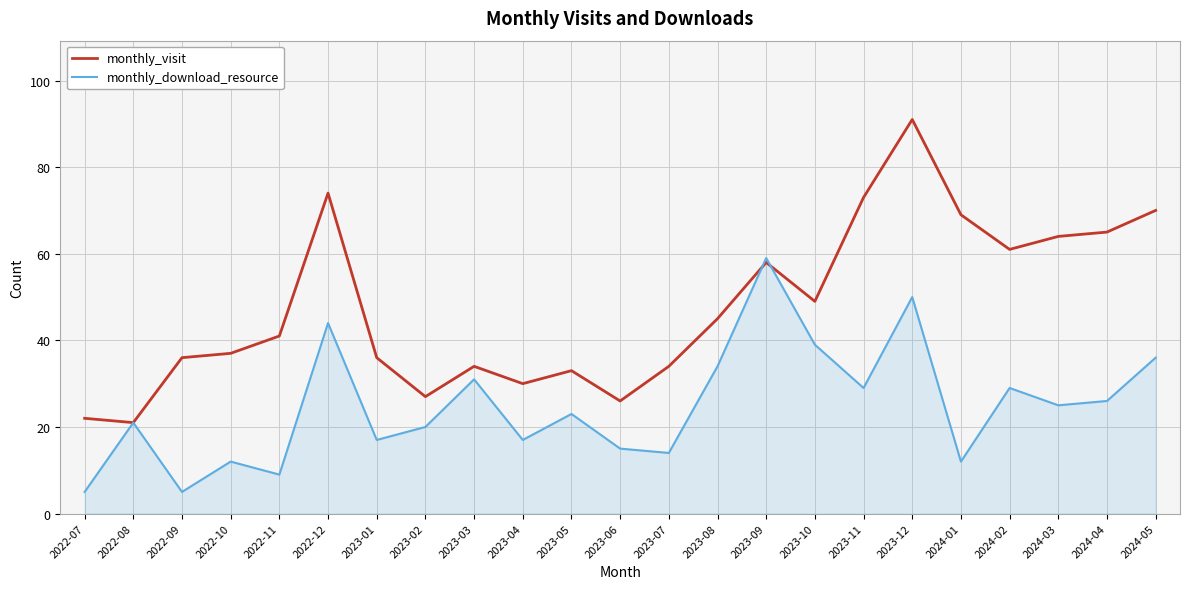

What is the lowest value of the monthly_download_resource series?

5